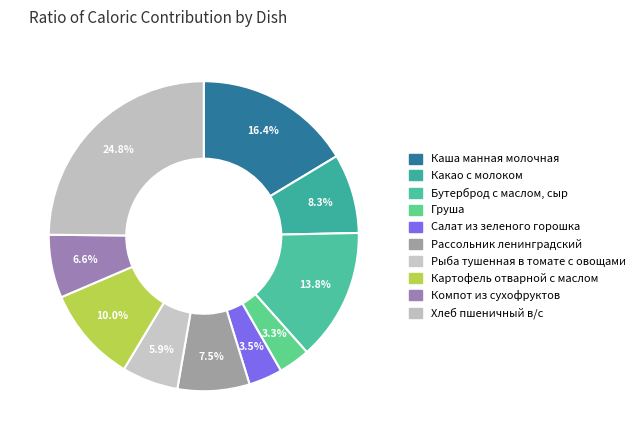

To the nearest percent, what portion does Каша манная молочная represent?

16%